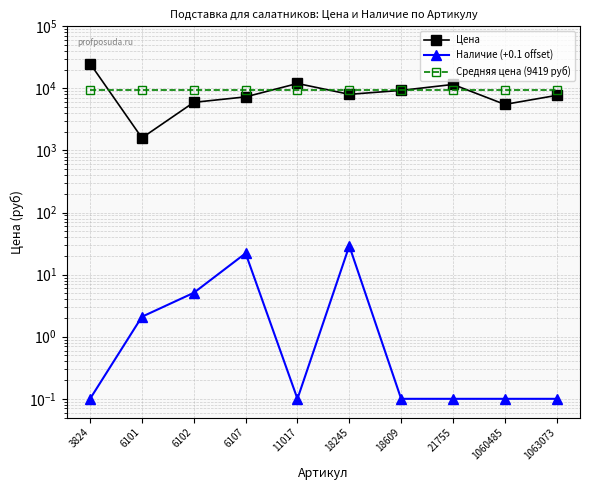

What is the value of the Наличие (+0.1 offset) point at the 8th from the left?

0.1